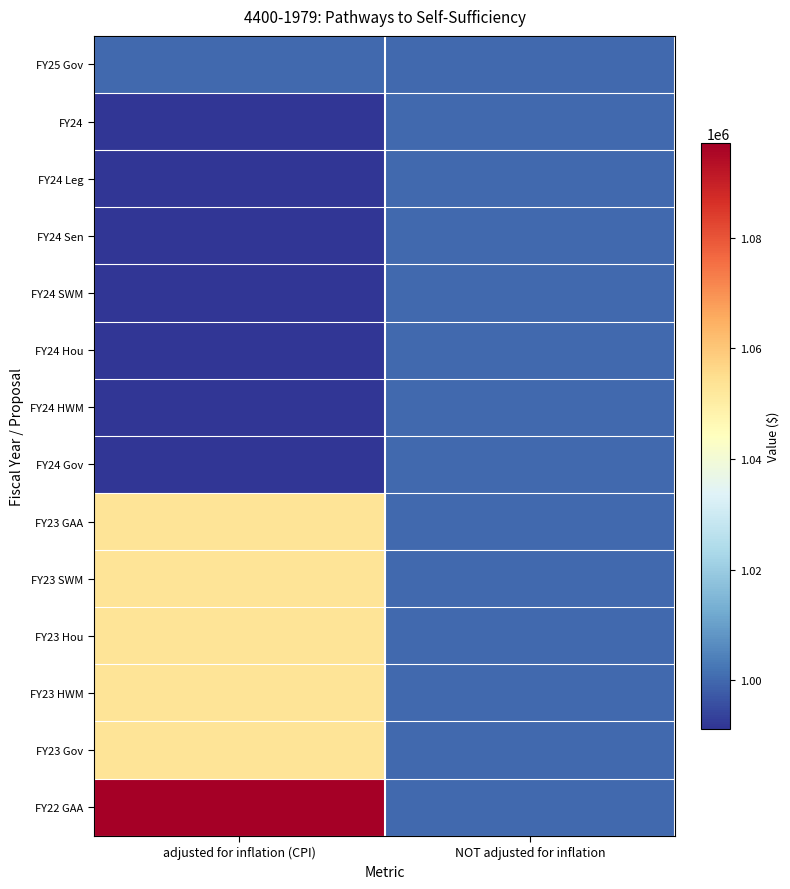

Reading left to right, extract all data points from this chart.

FY25 Gov: adjusted for inflation (CPI)=1000073	NOT adjusted for inflation=1000073
FY24: adjusted for inflation (CPI)=991237	NOT adjusted for inflation=1000000
FY24 Leg: adjusted for inflation (CPI)=991237	NOT adjusted for inflation=1000000
FY24 Sen: adjusted for inflation (CPI)=991237	NOT adjusted for inflation=1000000
FY24 SWM: adjusted for inflation (CPI)=991237	NOT adjusted for inflation=1000000
FY24 Hou: adjusted for inflation (CPI)=991237	NOT adjusted for inflation=1000000
FY24 HWM: adjusted for inflation (CPI)=991237	NOT adjusted for inflation=1000000
FY24 Gov: adjusted for inflation (CPI)=991237	NOT adjusted for inflation=1000000
FY23 GAA: adjusted for inflation (CPI)=1053190	NOT adjusted for inflation=1000000
FY23 SWM: adjusted for inflation (CPI)=1053190	NOT adjusted for inflation=1000000
FY23 Hou: adjusted for inflation (CPI)=1053190	NOT adjusted for inflation=1000000
FY23 HWM: adjusted for inflation (CPI)=1053190	NOT adjusted for inflation=1000000
FY23 Gov: adjusted for inflation (CPI)=1053190	NOT adjusted for inflation=1000000
FY22 GAA: adjusted for inflation (CPI)=1097159	NOT adjusted for inflation=1000000